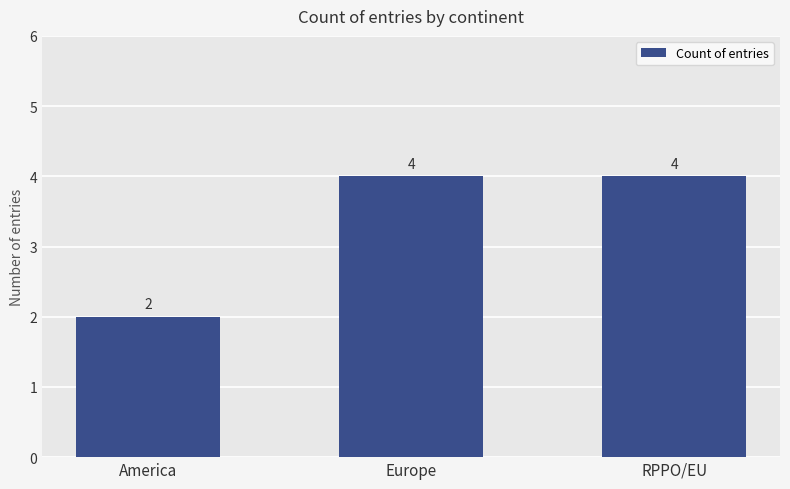

Reading left to right, what are all the values shown in this chart?

2	4	4